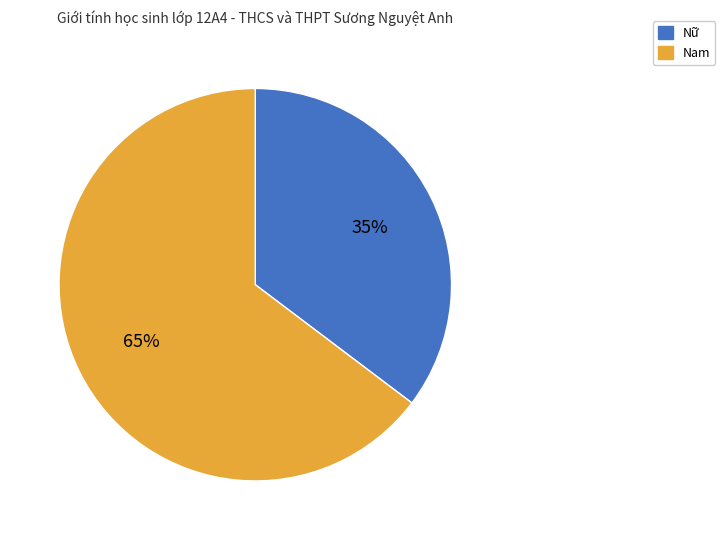

Do Nam and Nữ together represent more than half of the pie?

Yes